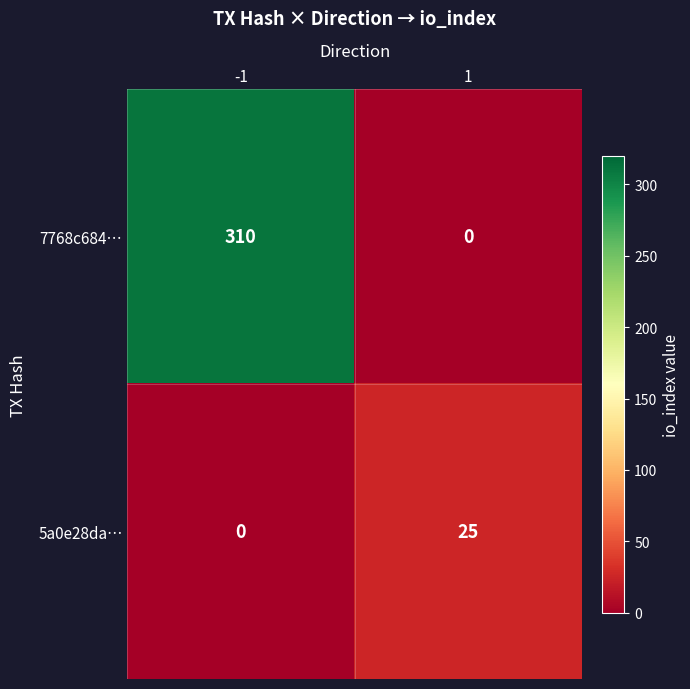

The 7768c684… series shows 0 at 1. True or false?

True